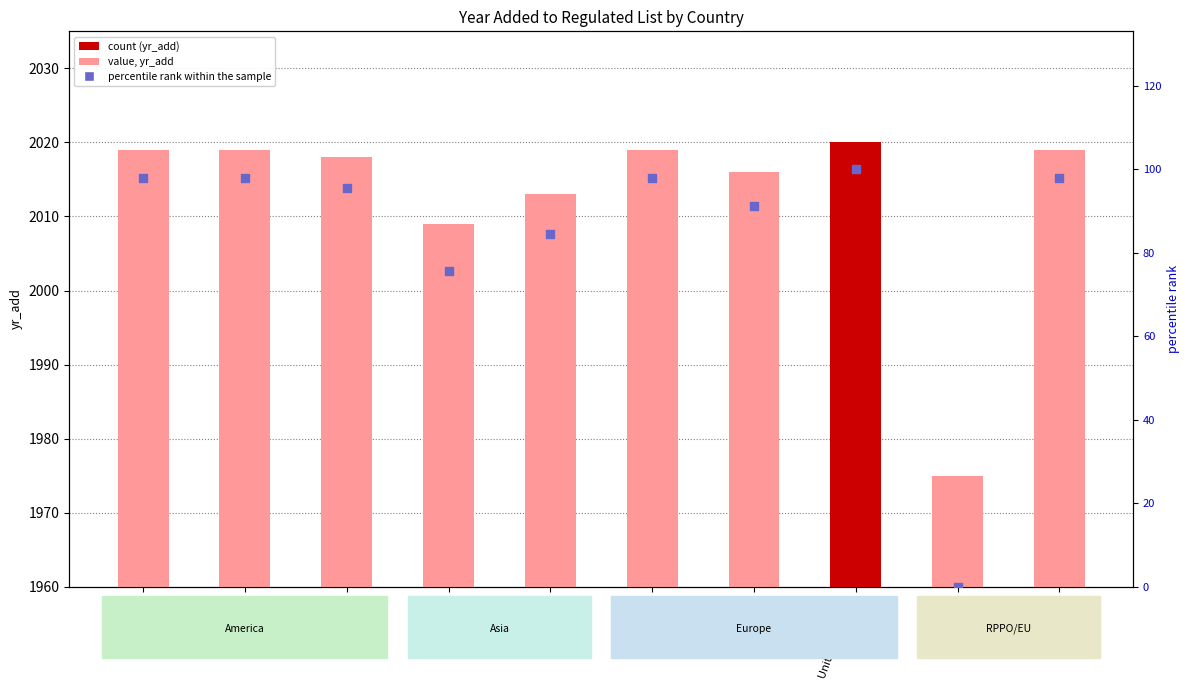

What is the total value across all series at Mexico?

2113.6